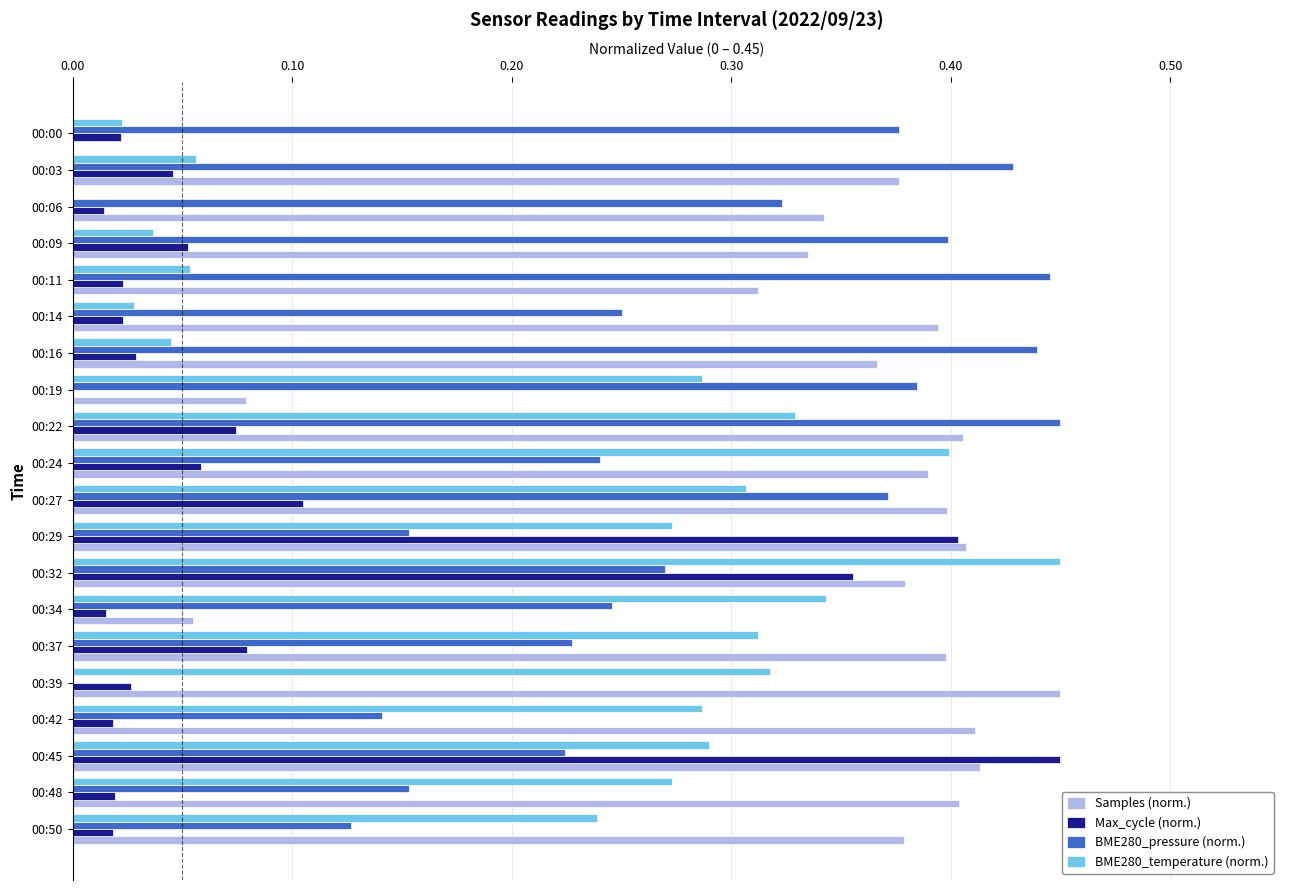

How many categories are shown in the chart?

20